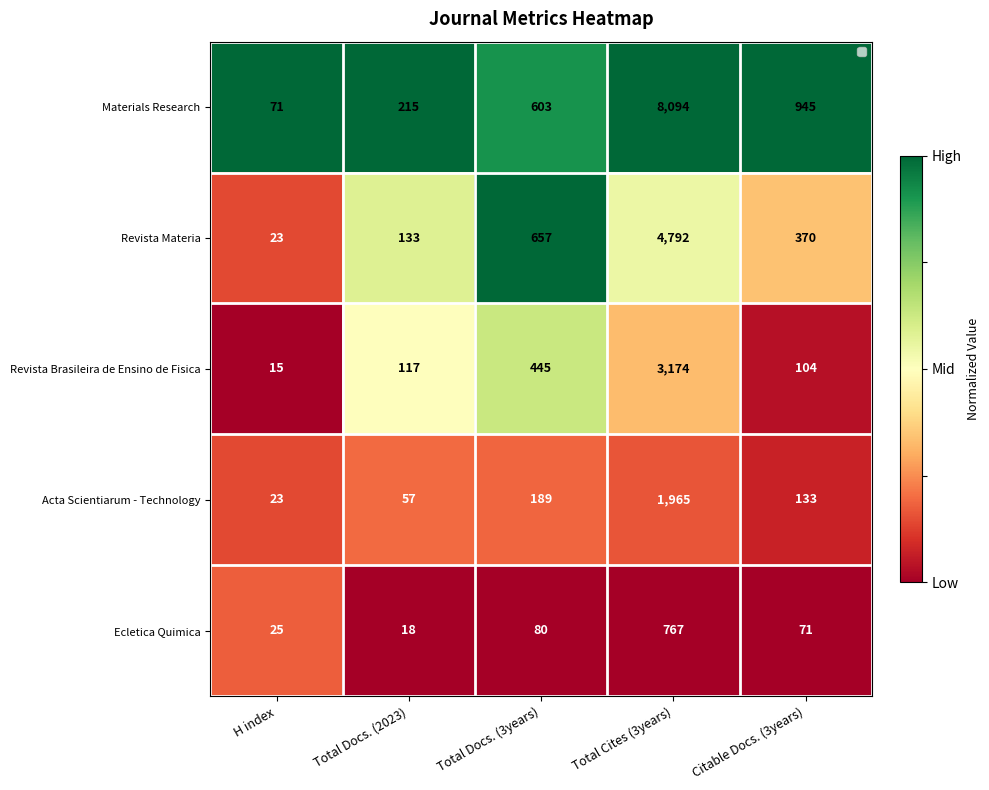

What is the difference between the maximum and second lowest values in the Revista Brasileira de Ensino de Fisica series?

3070